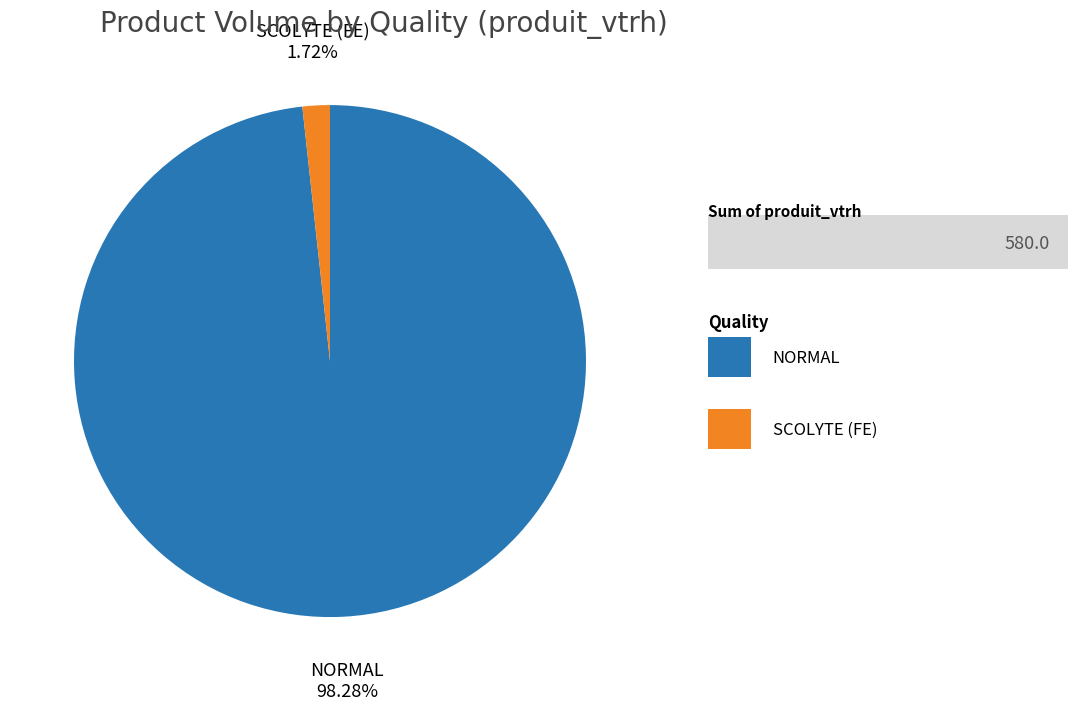

To the nearest percent, what is the average slice percentage?

50%